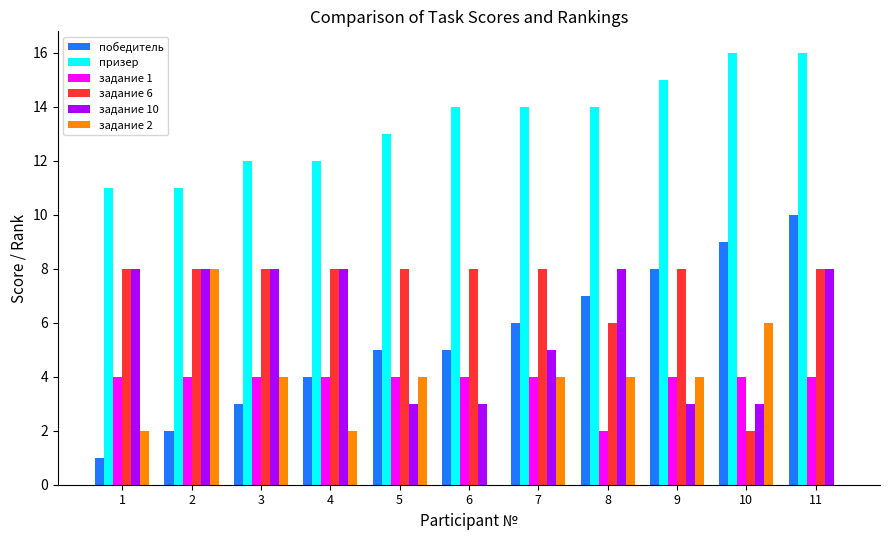

The value of задание 6 at 6 is 8. True or false?

True